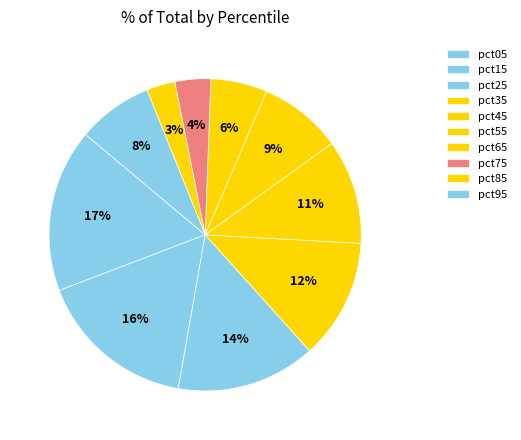

How many slices are in this pie chart?

10